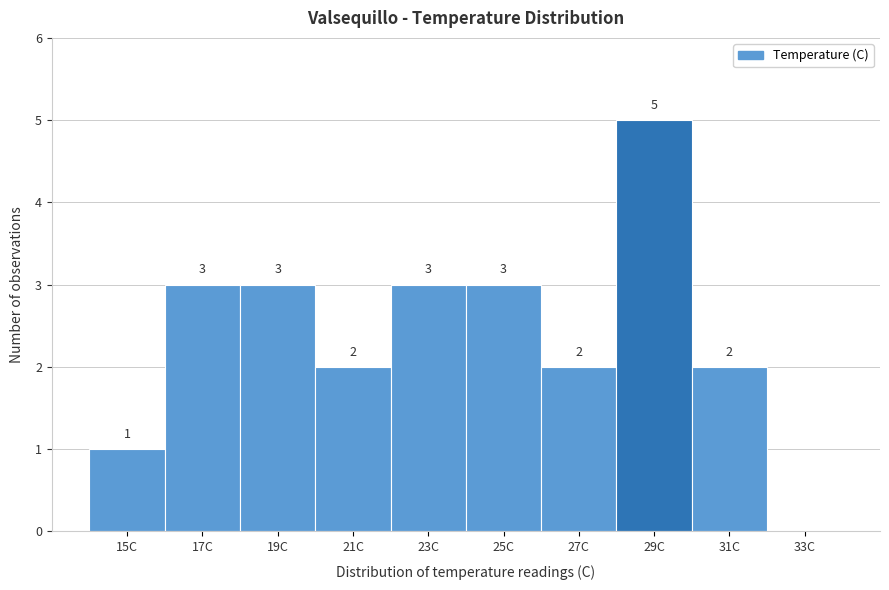

Reading right to left, what are all the values shown in this chart?

33C=0	31C=2	29C=5	27C=2	25C=3	23C=3	21C=2	19C=3	17C=3	15C=1